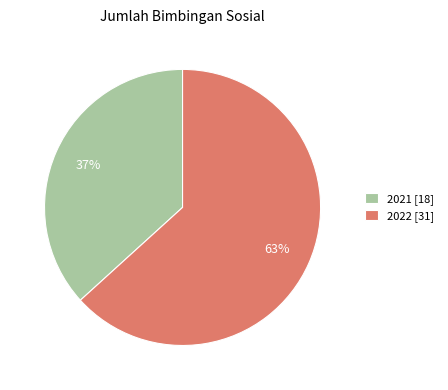

Which slice is the largest?

2022 [31]